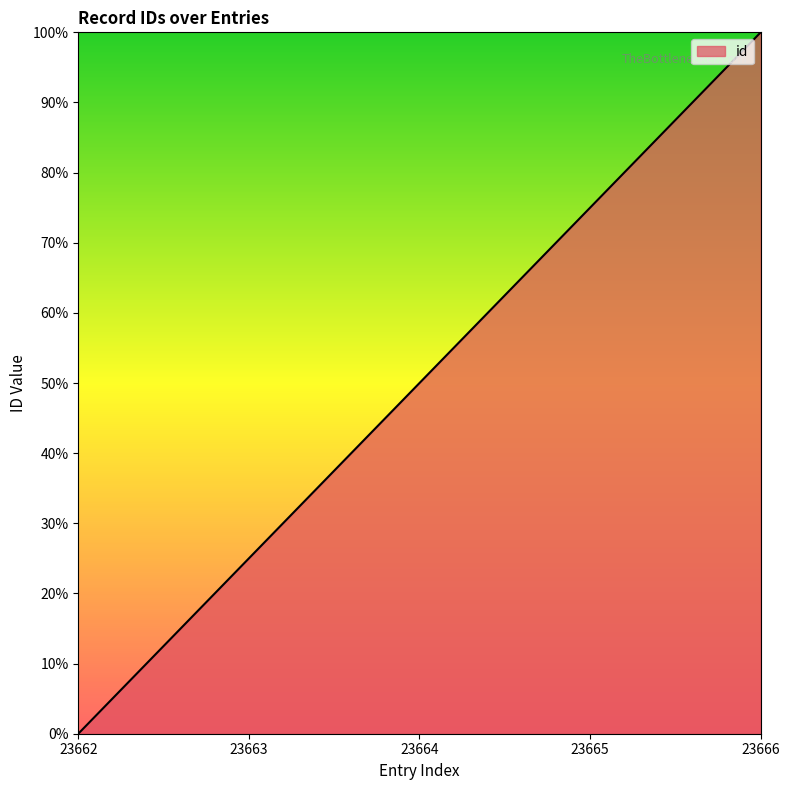

How many values are above zero?

4